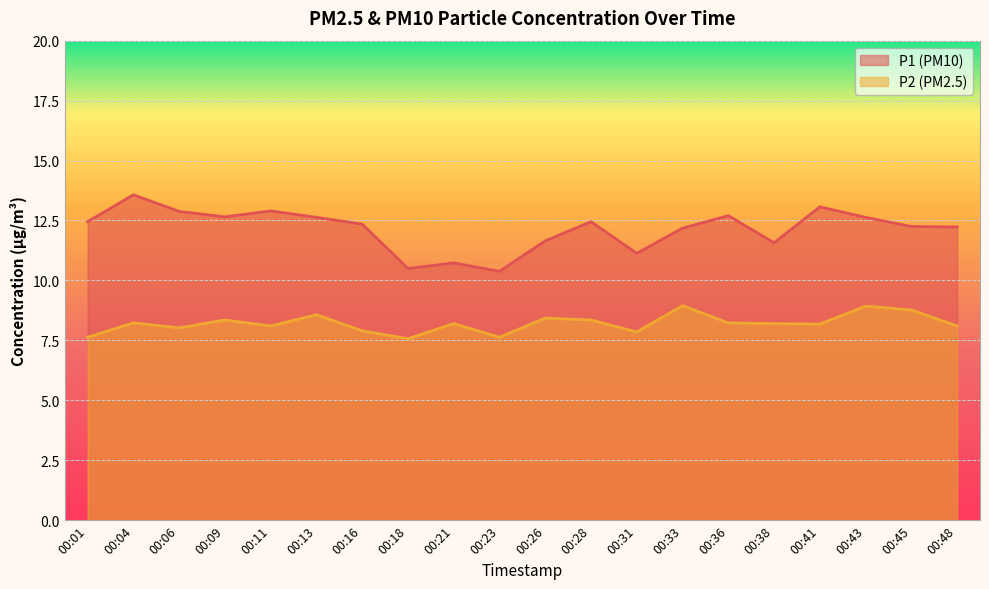

What is the difference between the P1 values at 00:48 and 00:26?

0.6